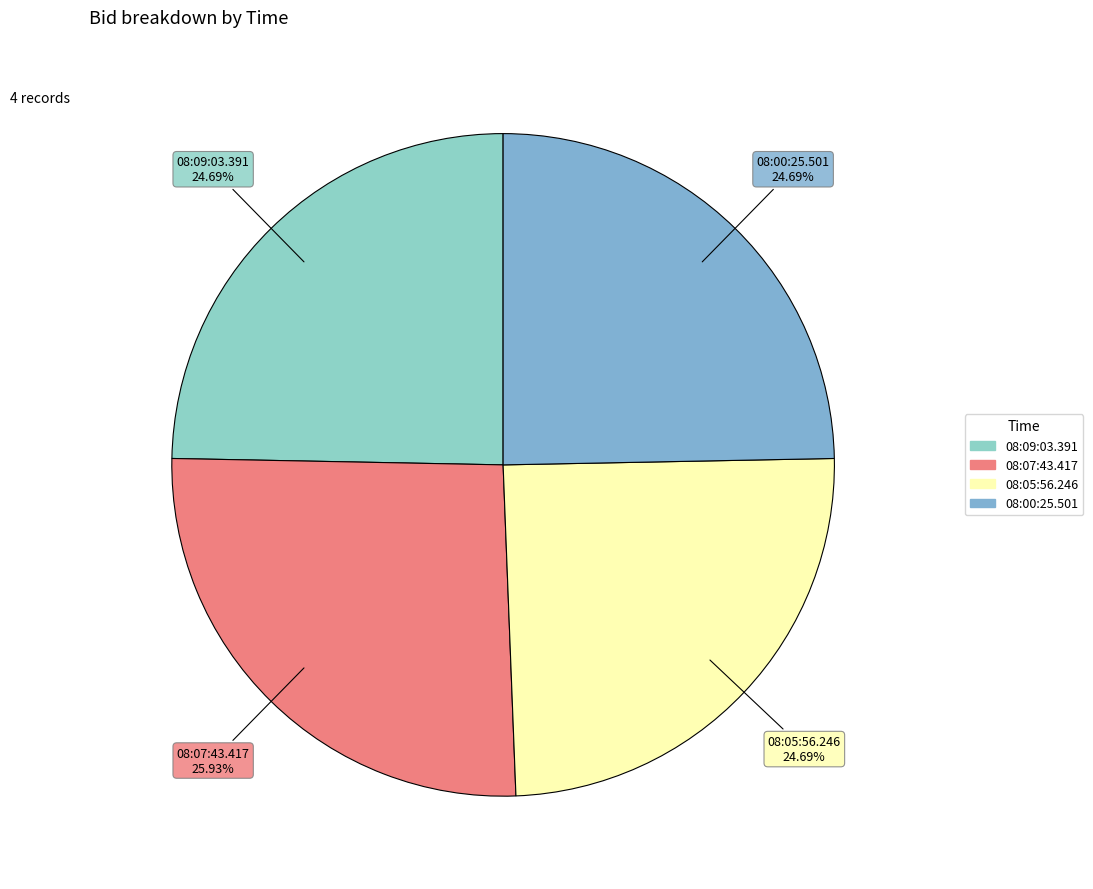

What percentage is the 08:00:25.501 slice, to the nearest percent?

25%